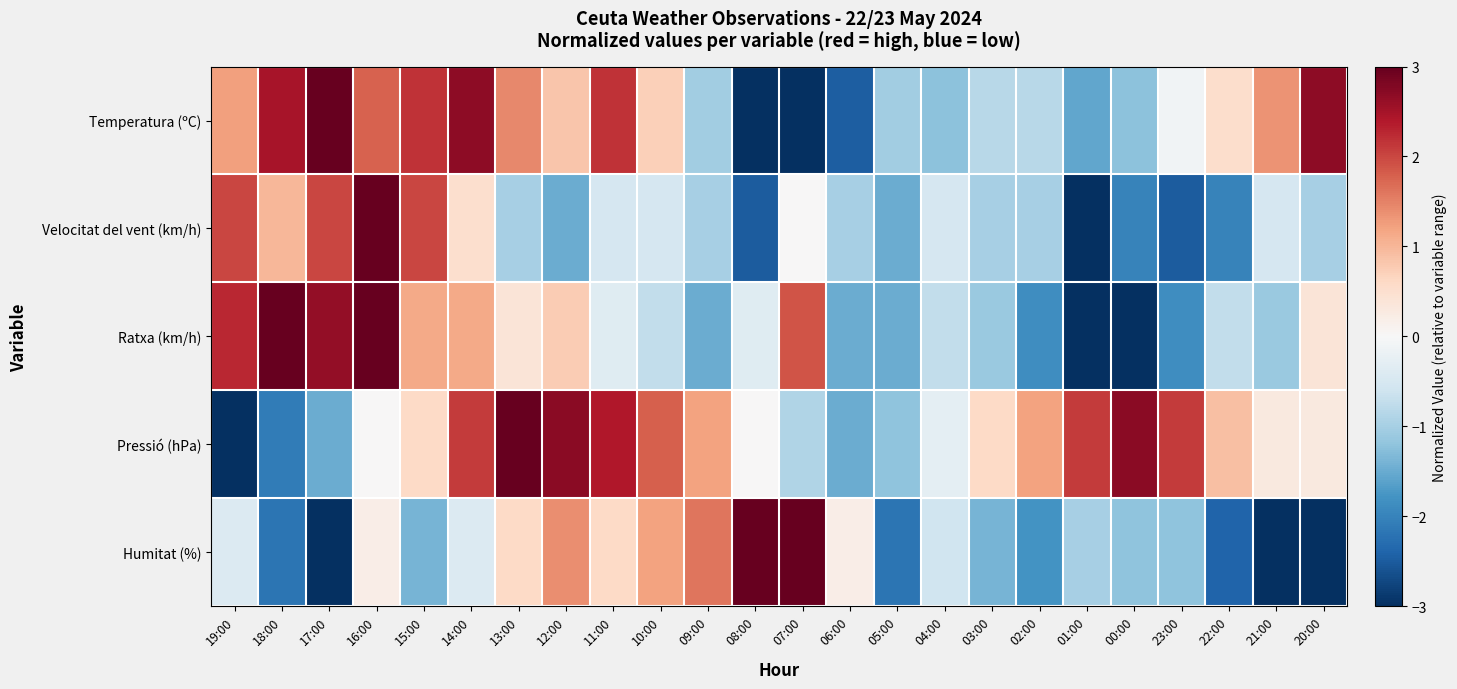

Between 19:00 and 18:00, which series saw the biggest shift?

Humitat (%)